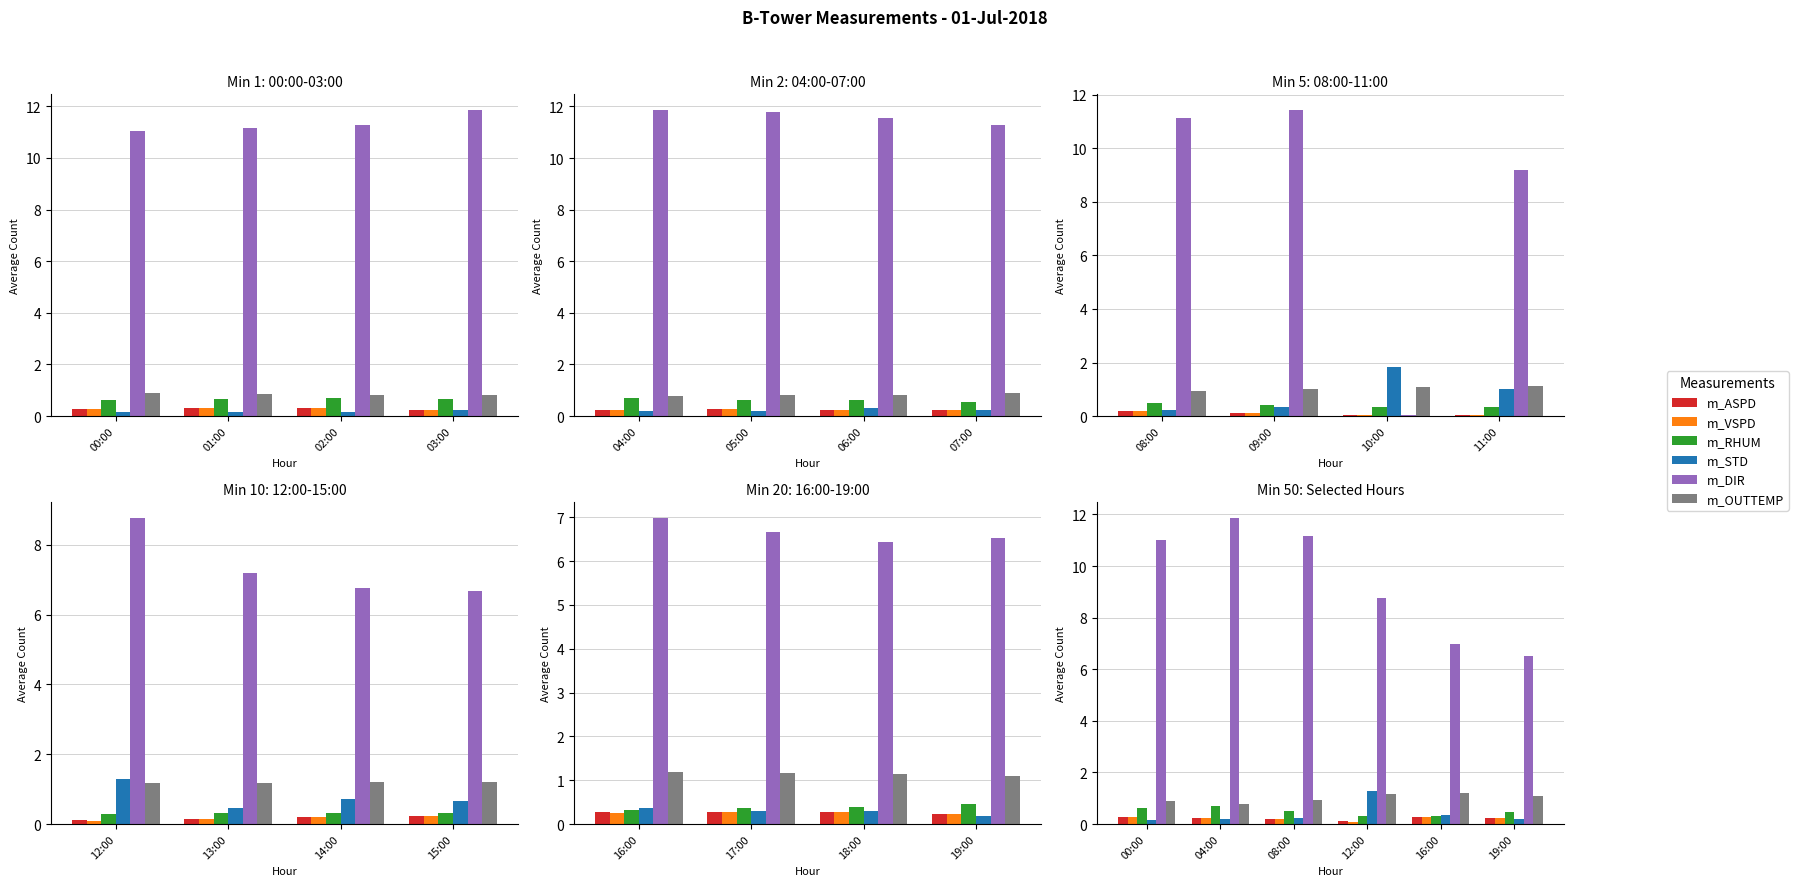

How many bars are there in each group?

6